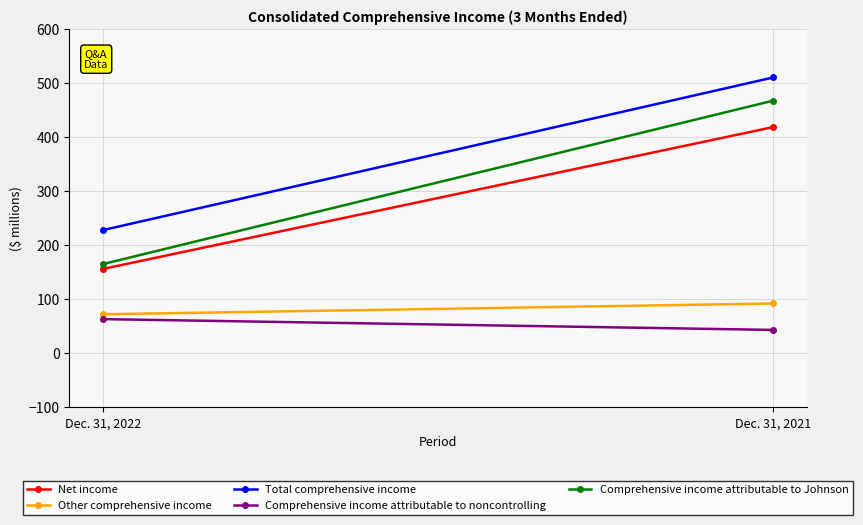

What is the difference between the highest and lowest values at Dec. 31, 2021?

468